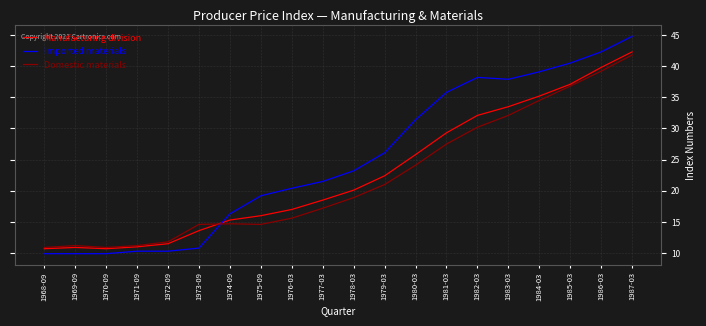

What is the approximate value of Manufacturing division at 1987-03?

42.3